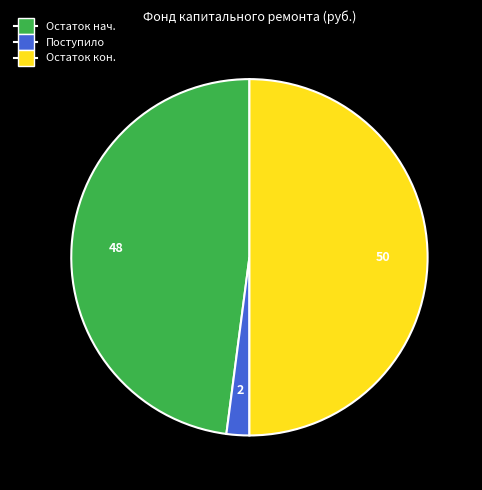

Between Поступило and Остаток кон., which is larger?

Остаток кон.